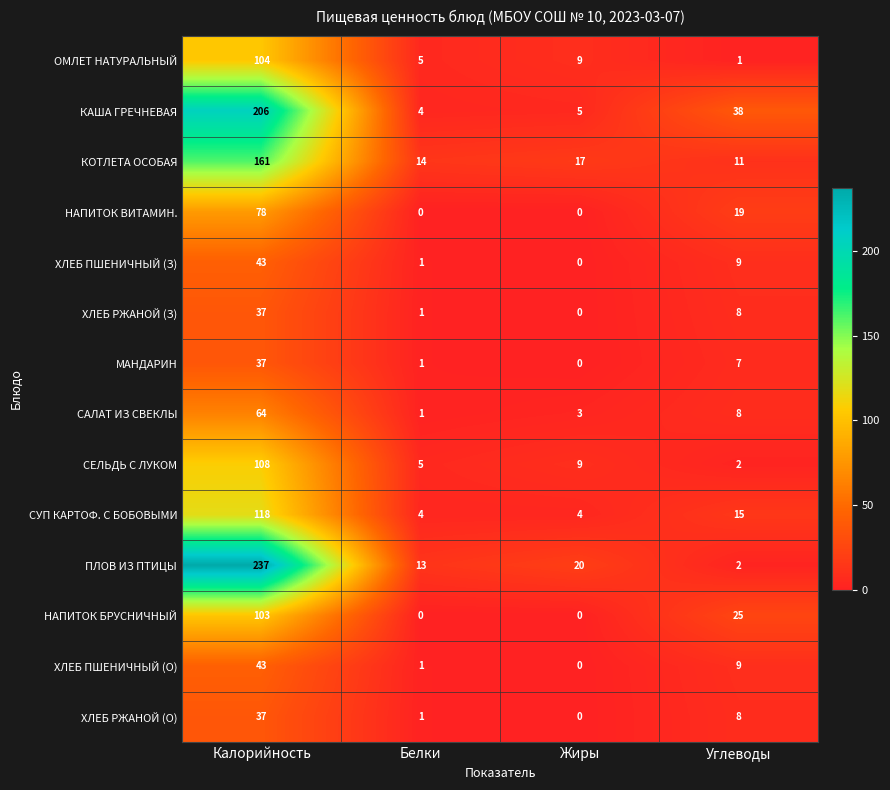

What is the average value of the СУП КАРТОФ. С БОБОВЫМИ series?

35